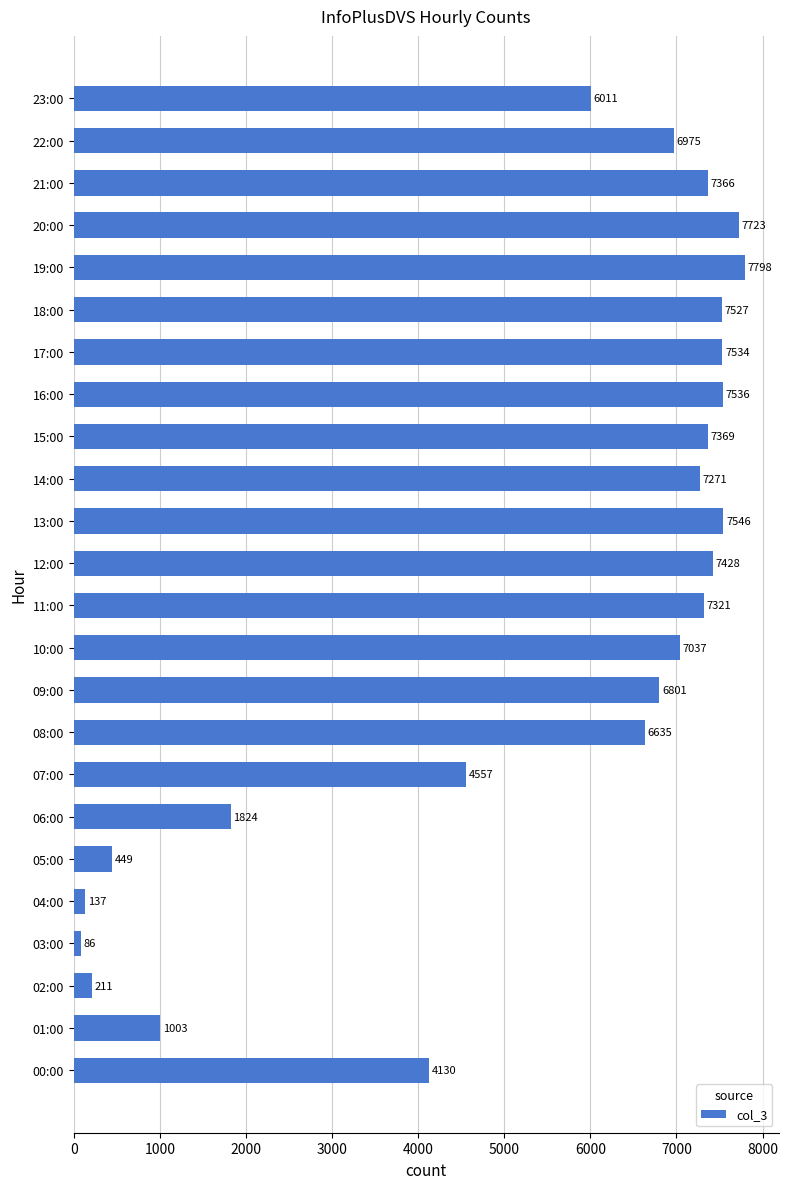

Where is the data nearest to the value 3942?

00:00